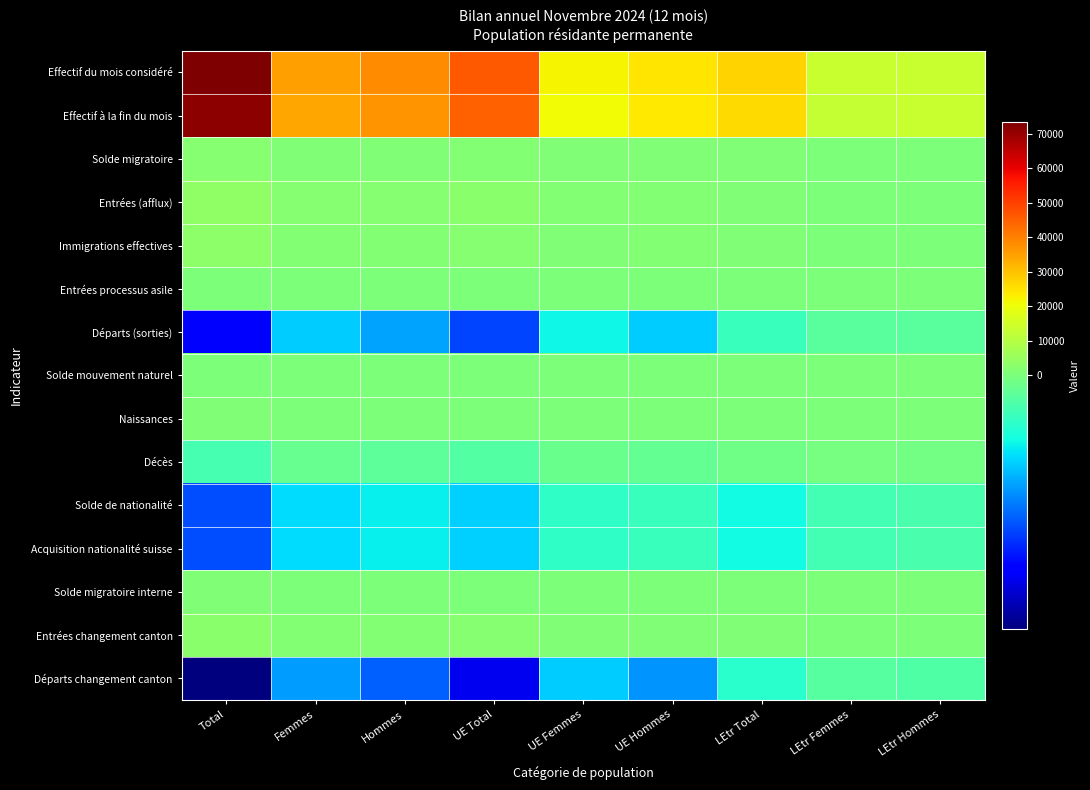

What is the smallest value displayed?

-1922